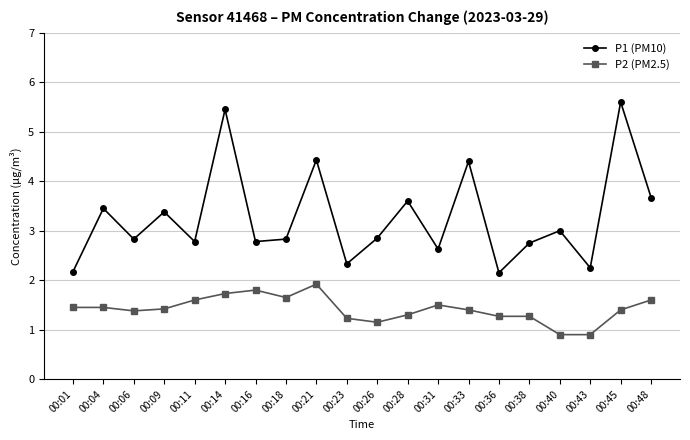

Which series changed the most between 00:18 and 00:40?

P2 (PM2.5)